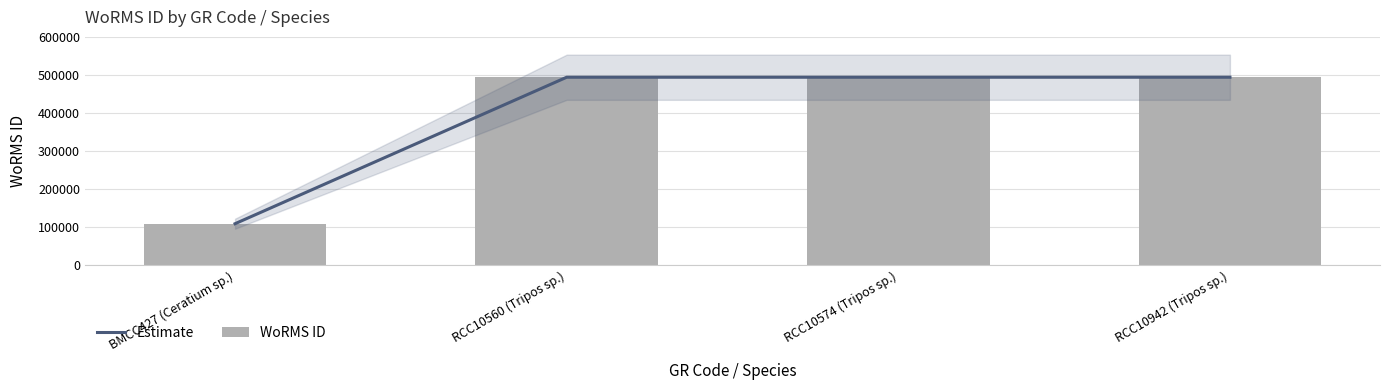

Between BMCC427 (Ceratium sp.) and RCC10560 (Tripos sp.), which is larger?

RCC10560 (Tripos sp.)